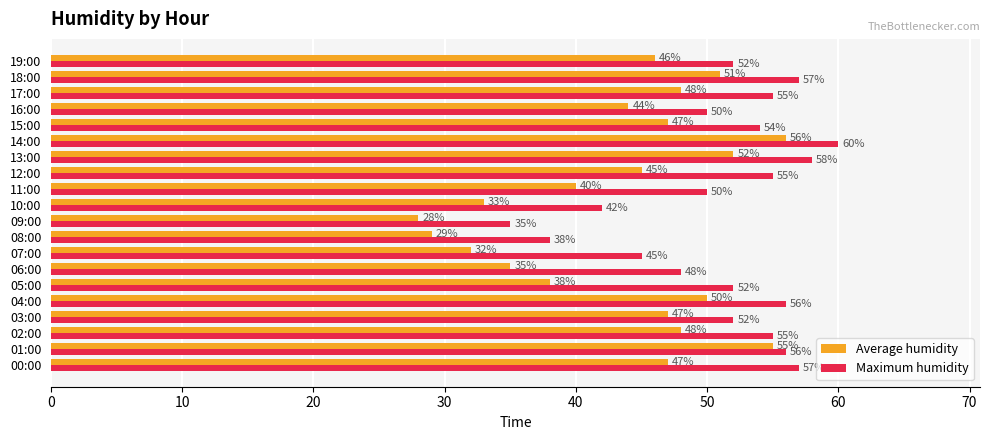

At how many categories does at least one series exceed 49?

15